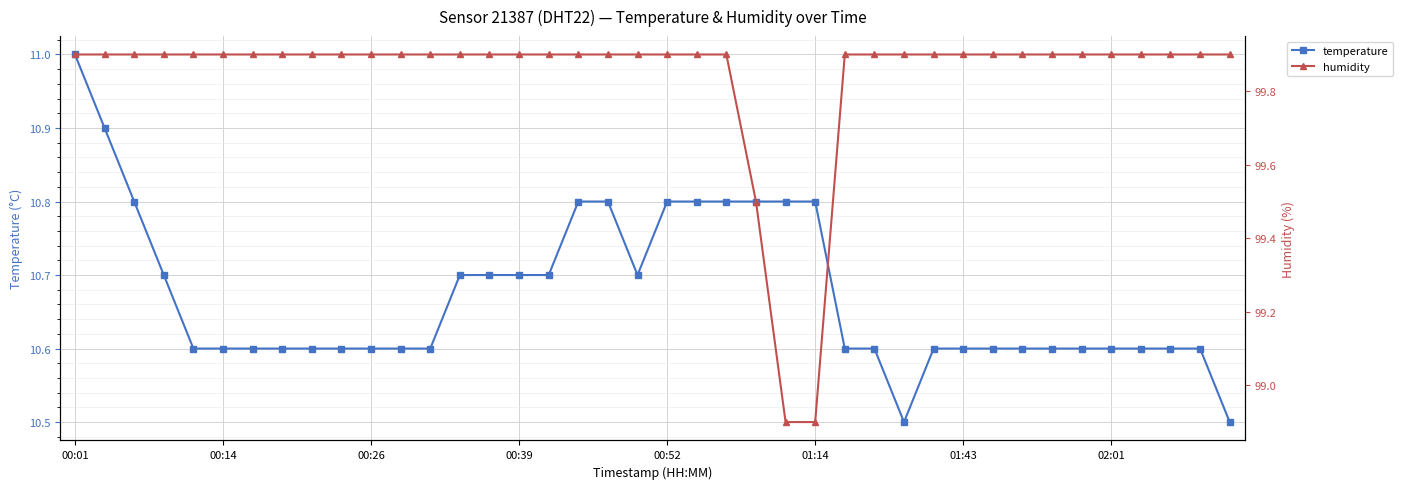

Is the value of temperature at 8 greater than the value of humidity at 26?

No